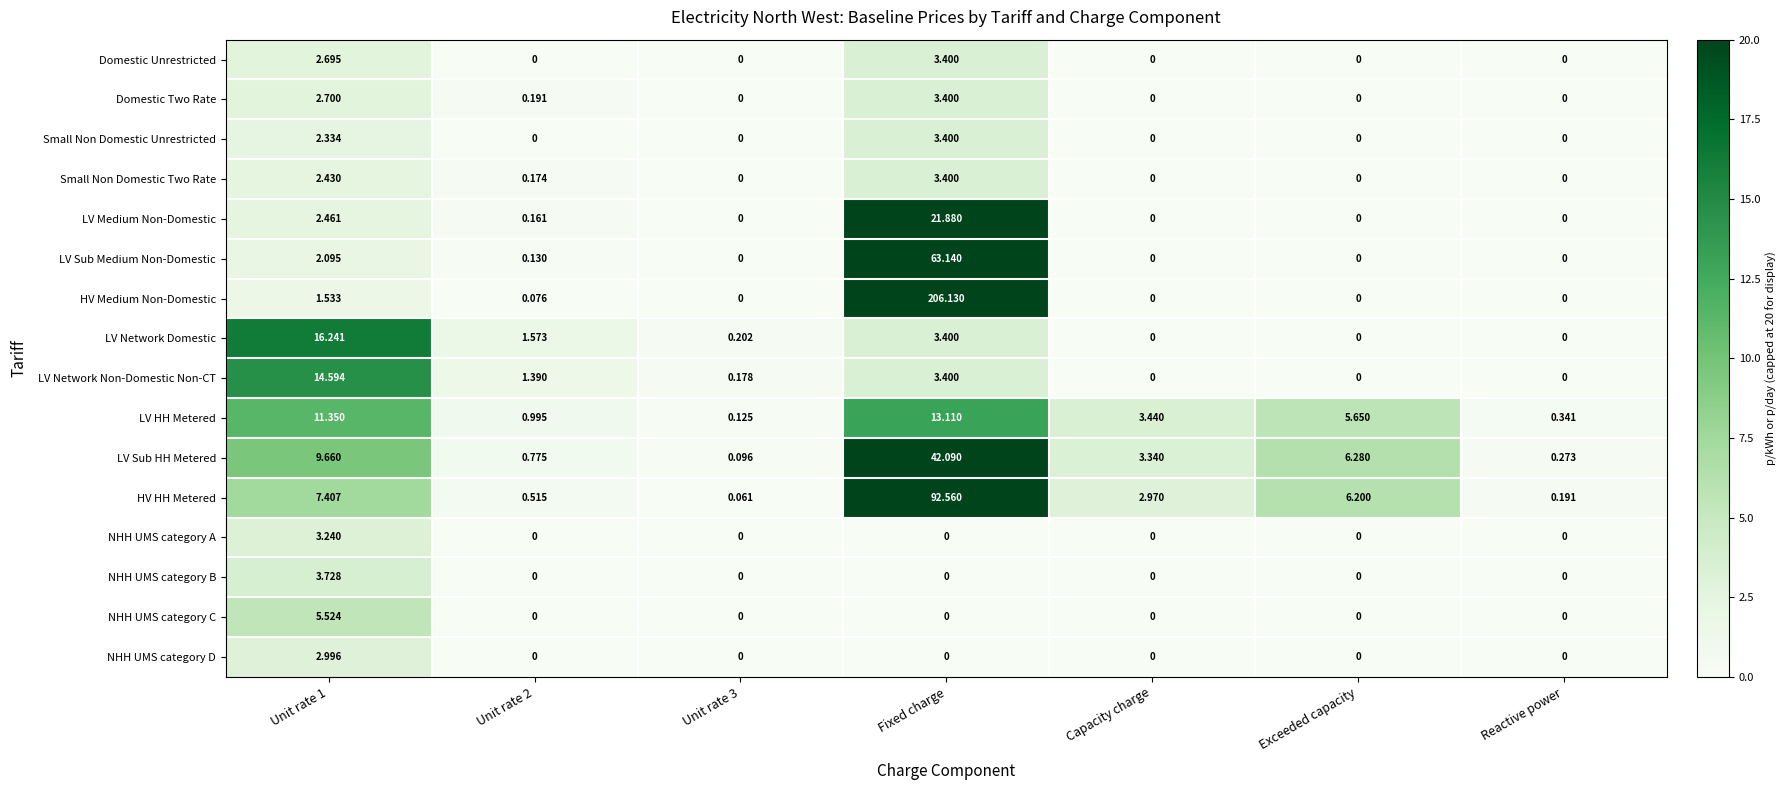

Which series has the widest spread of values?

HV Medium Non-Domestic